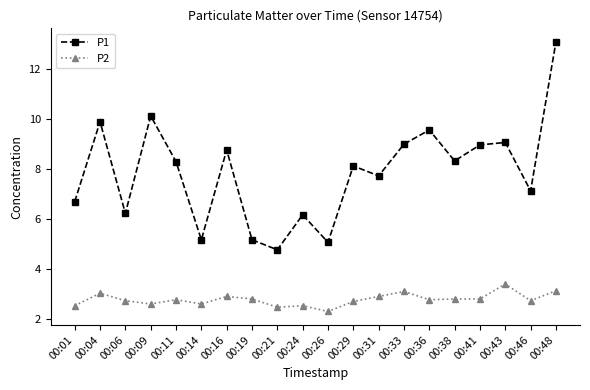

Which series has the widest spread of values?

P1